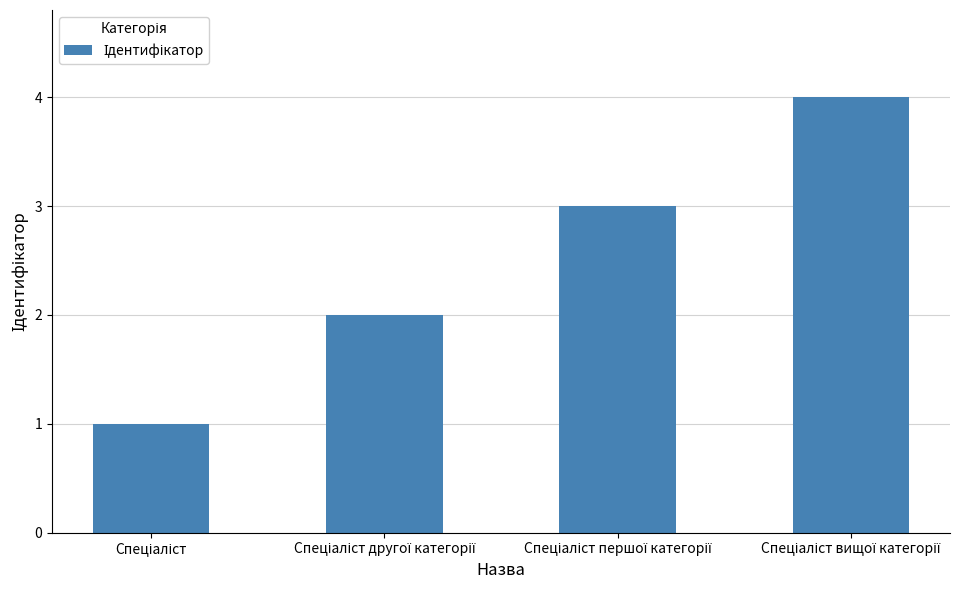

How many distinct data groups are displayed?

1